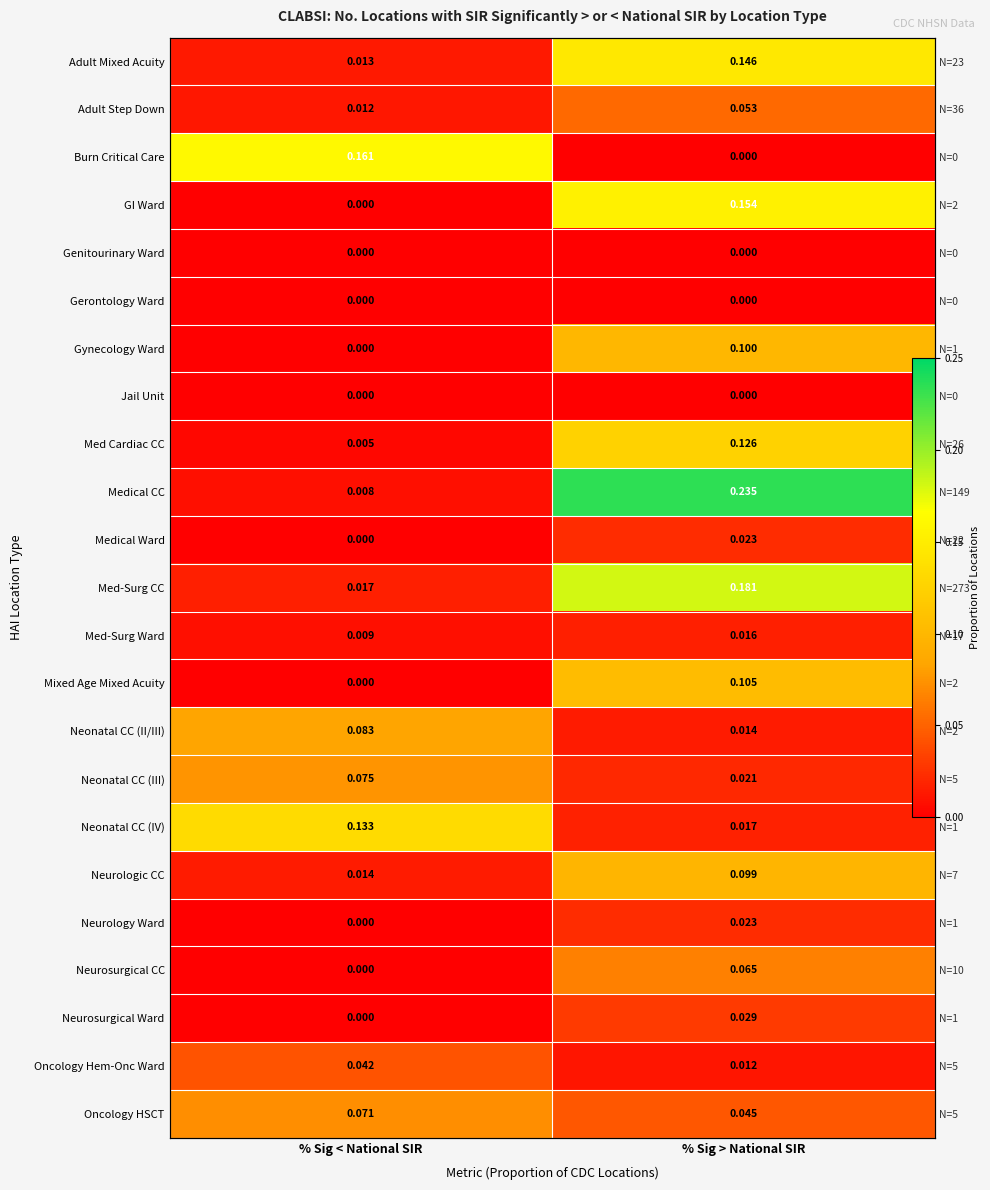

Which series changed the most between % Sig < National SIR and % Sig > National SIR?

Medical CC